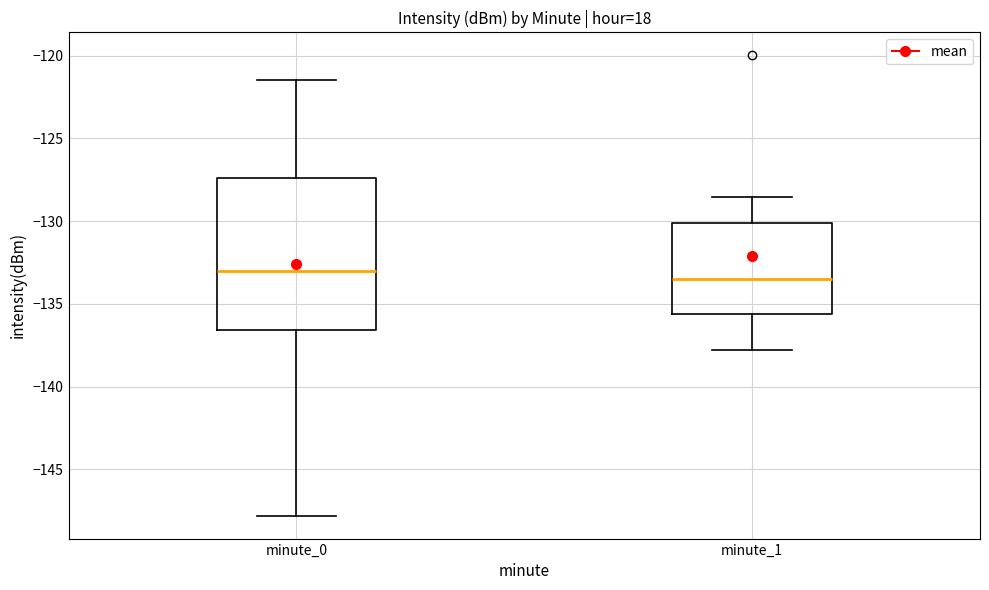

Reading left to right, transcribe this box plot: for each box, give where its median line is, the range the box spans, and where its two whiskers end, as read against the y-axis. The values are not printed on the chart, so give them approximately, as read against the axis.

minute_0: median -133.0, box -136.5 to -127.5, whiskers -148.0 to -121.5
minute_1: median -133.5, box -135.5 to -130.0, whiskers -138.0 to -128.5